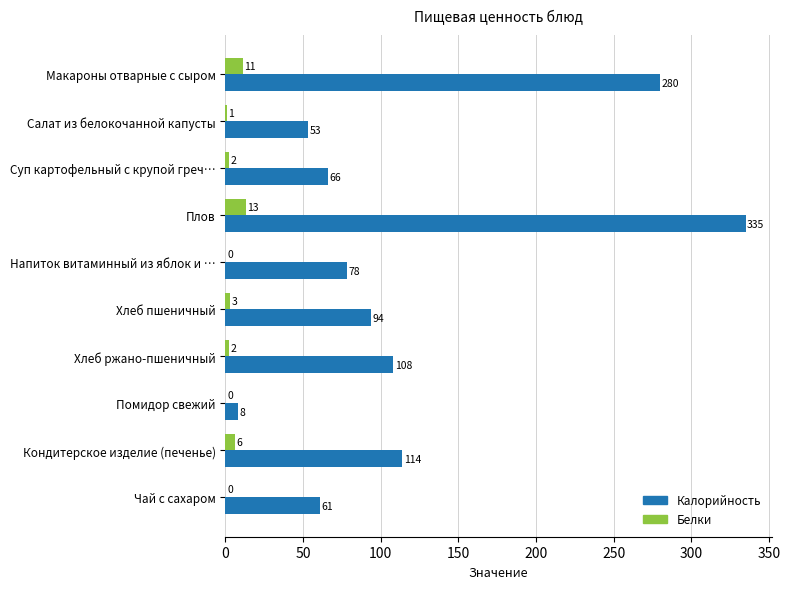

Between Макароны отварные с сыром and Помидор свежий, which series saw the biggest shift?

Калорийность